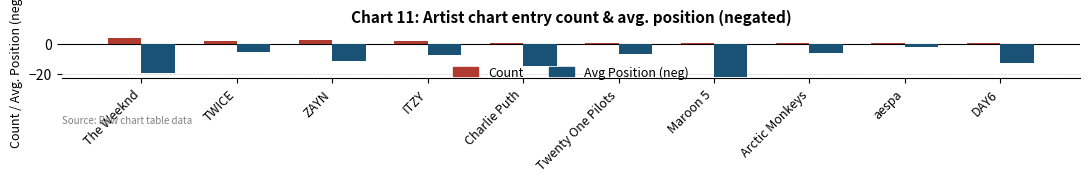

True or false: Count has a value of 1.0 at aespa.

True